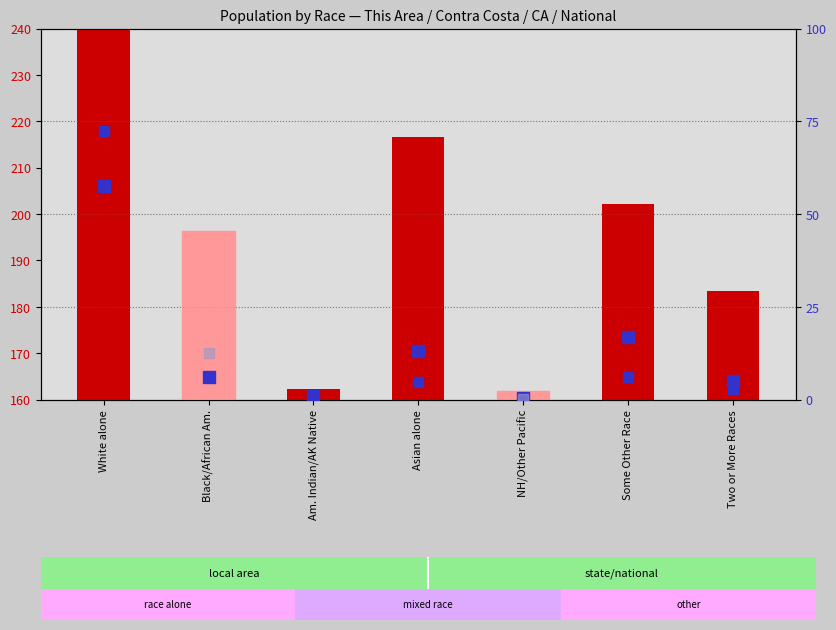

How many values in the Contra Costa County series are below 196?

3